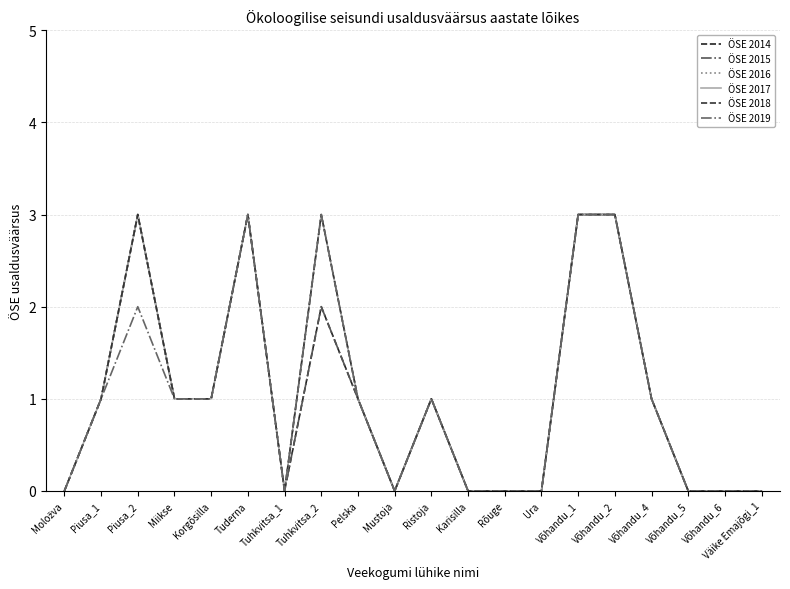

What is the average value of the ÖSE 2015 series?

1